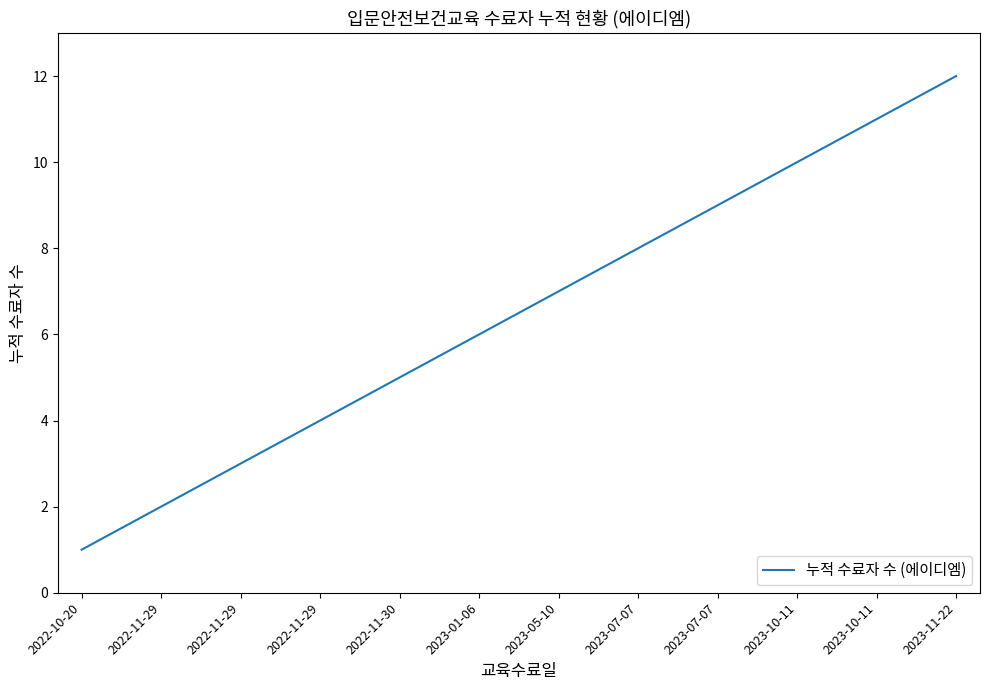

What is the approximate value at 2022-11-29?

2